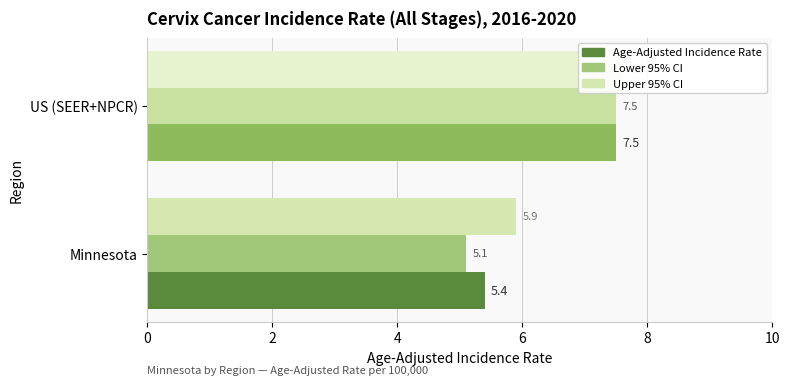

How many bars are there in total?

6